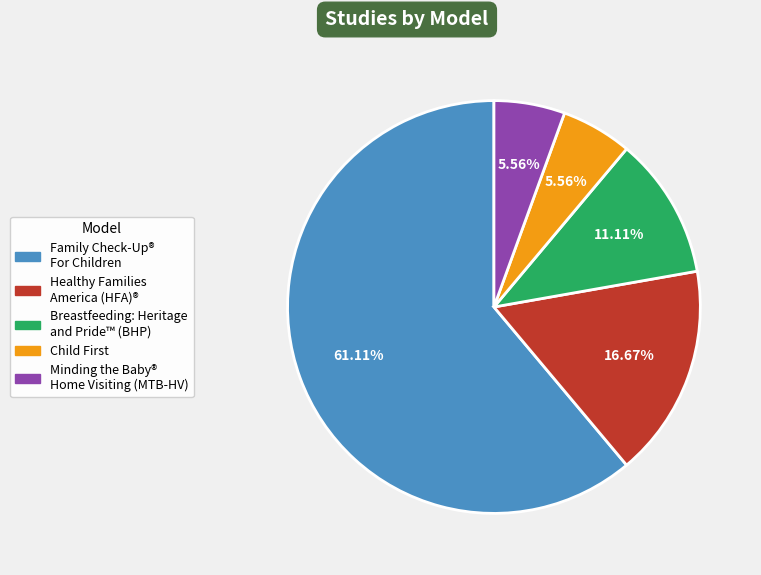

How many slices are in this pie chart?

5